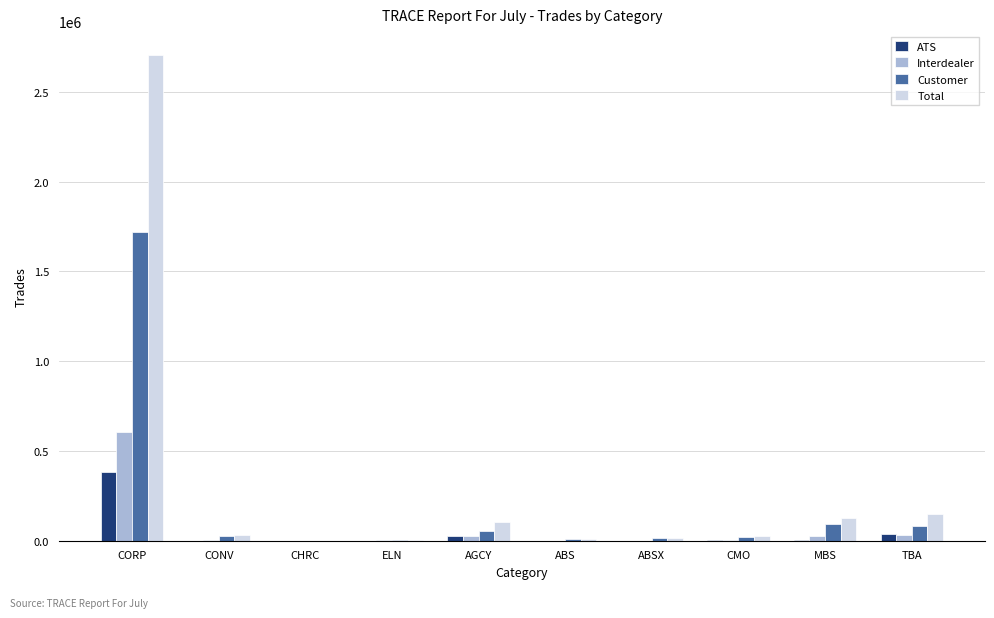

How many groups of bars are there?

10